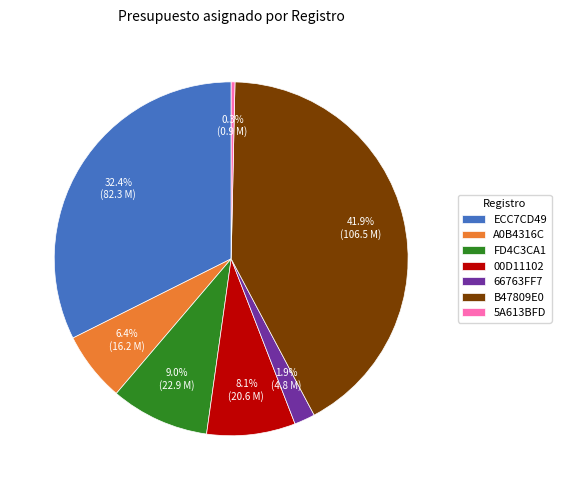

Between A0B4316C and 00D11102, which is larger?

00D11102